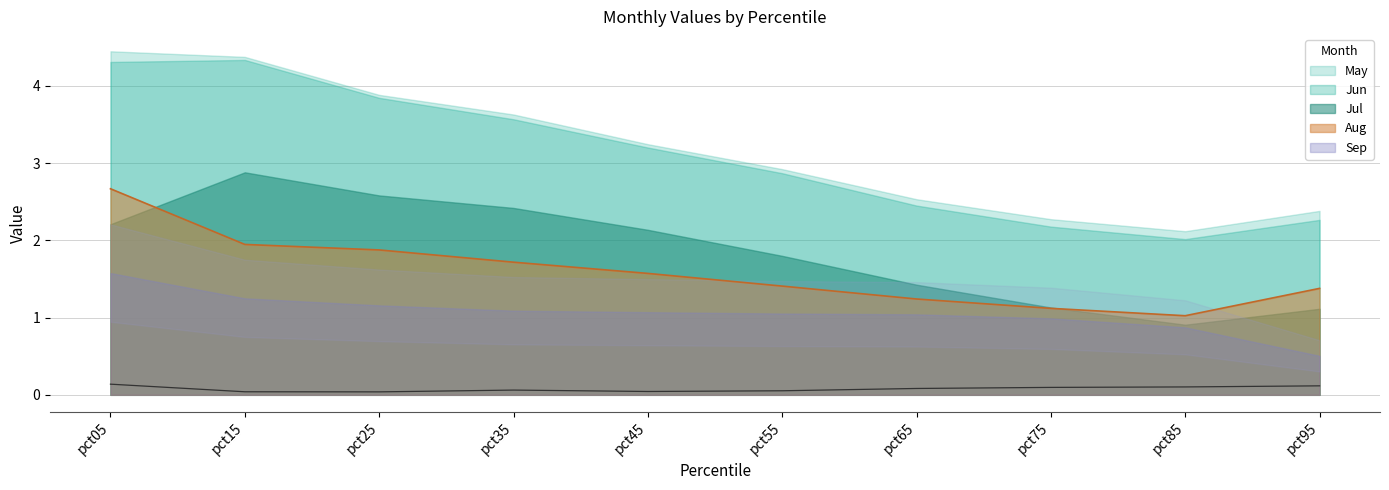

Which category has the highest value in the Aug series?

pct05